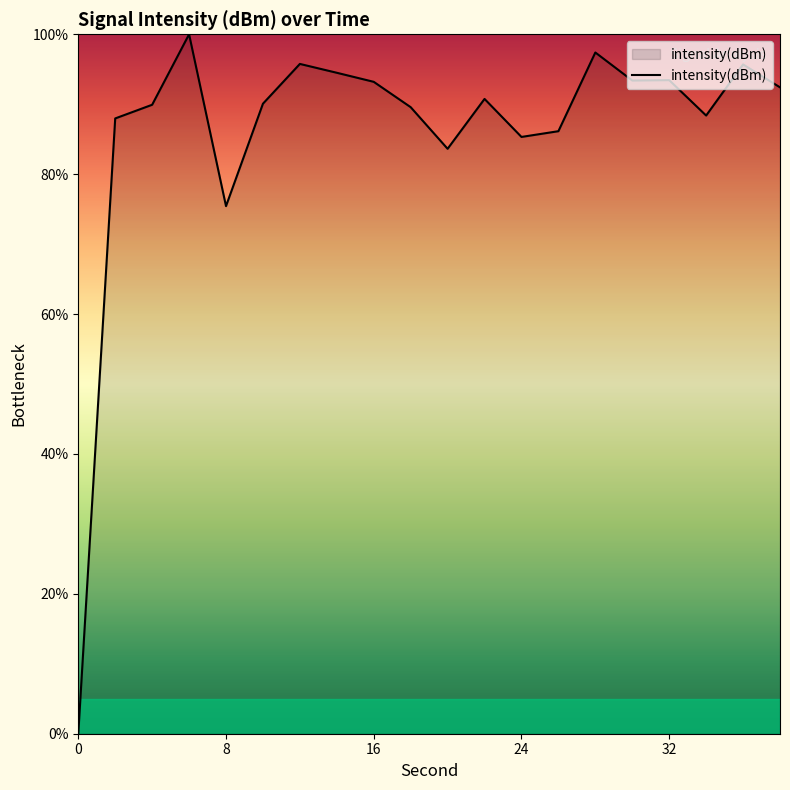

The value at 24 is 85.3. True or false?

True